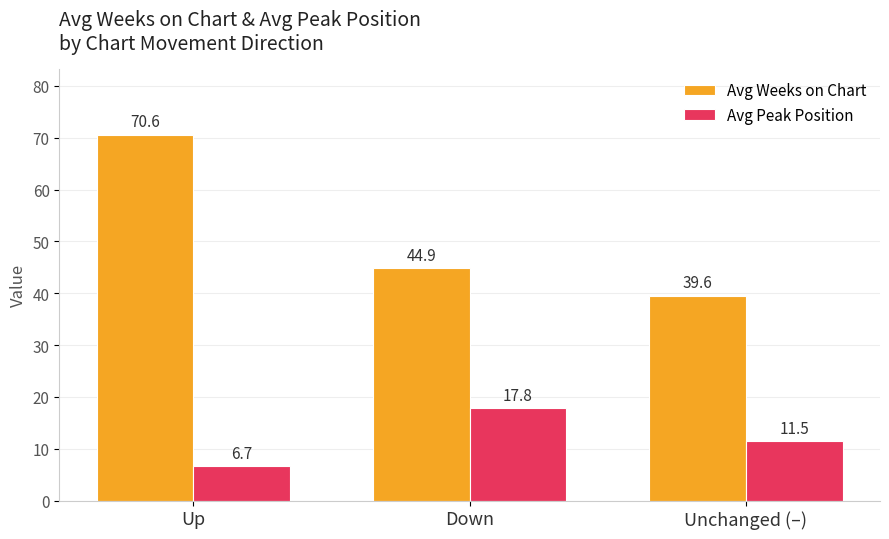

Reading right to left, what are all the values shown in this chart?

Avg Weeks on Chart: 39.6	44.9	70.6
Avg Peak Position: 11.5	17.8	6.7